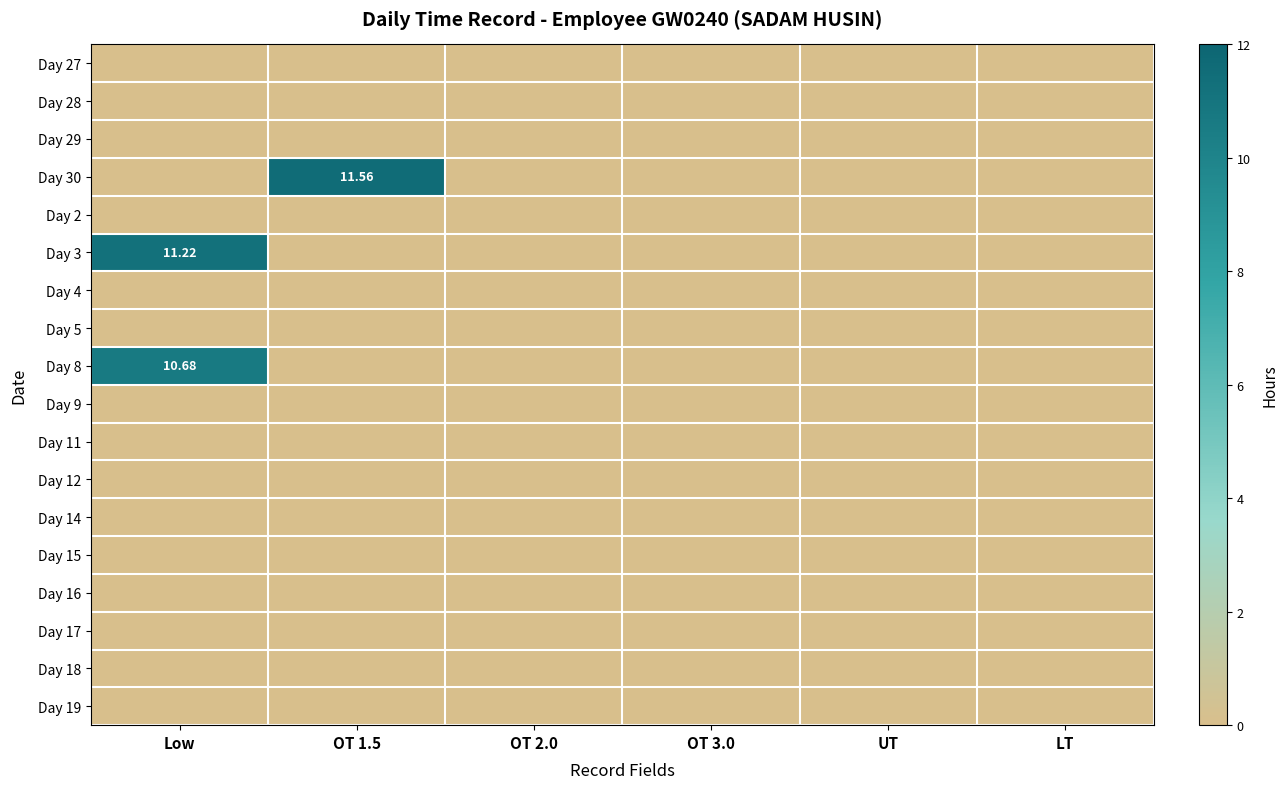

Count the number of data series in this chart.

18